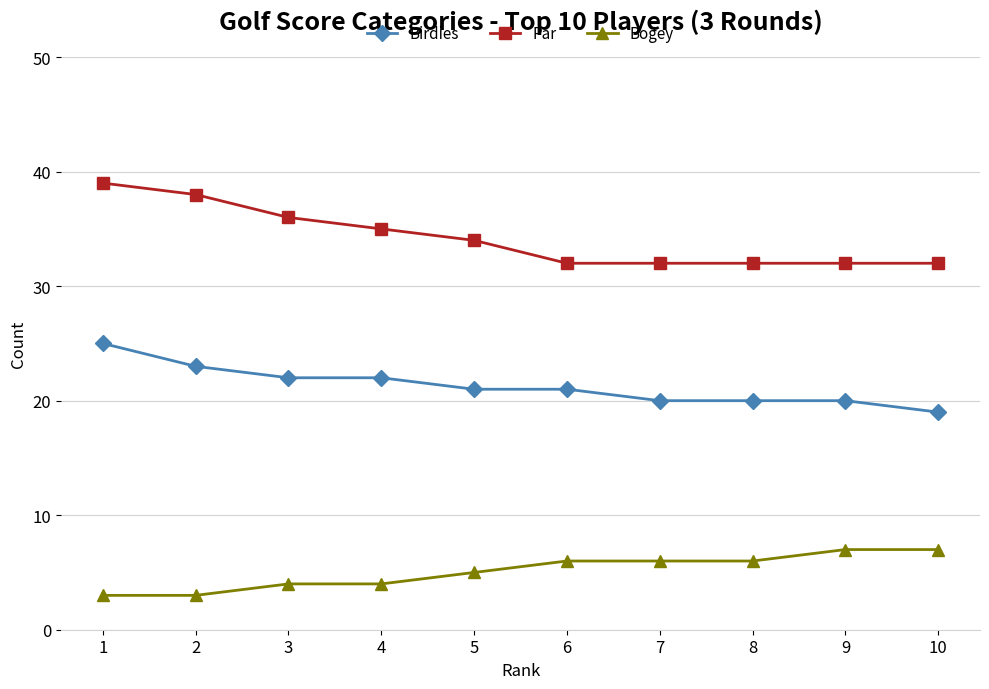

Is it true that Bogey equals 10 at 10?

False